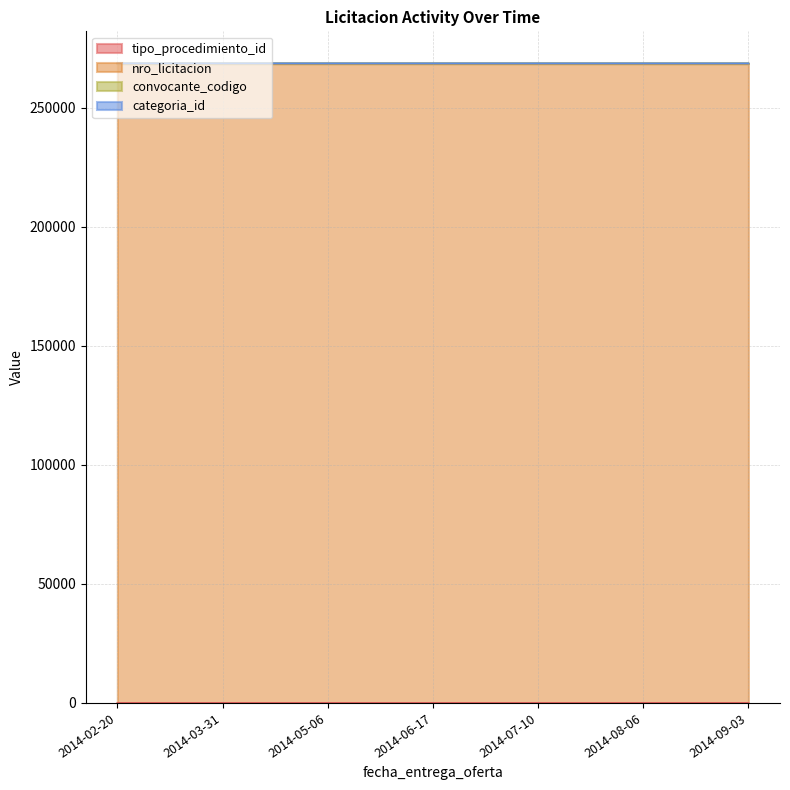

True or false: categoria_id and convocante_codigo cross at least once.

False